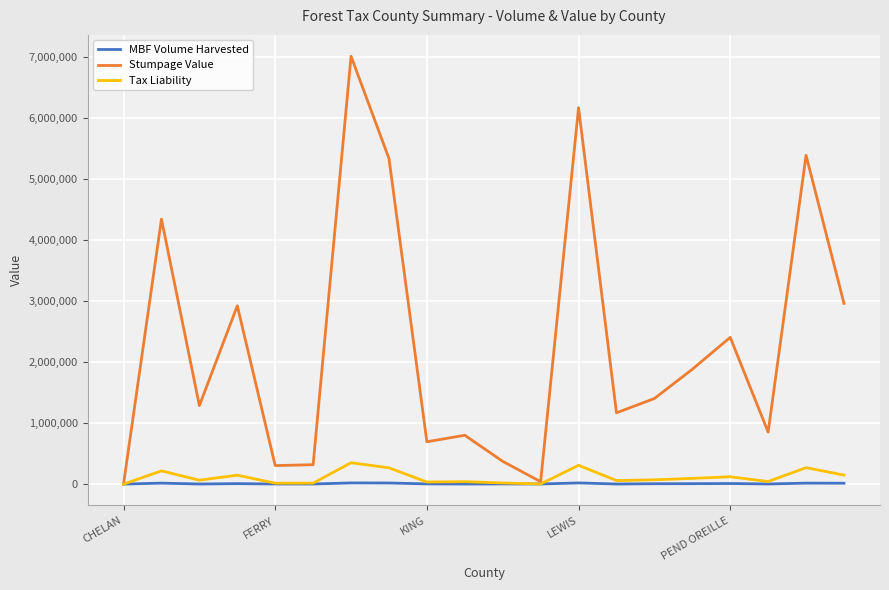

List the series in order of their peak value, lowest first.

MBF Volume Harvested, Tax Liability, Stumpage Value